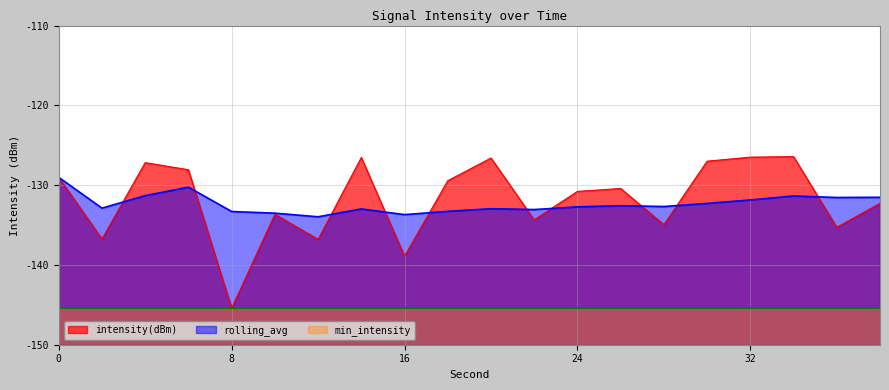

True or false: rolling_avg and intensity(dBm) cross at least once.

True